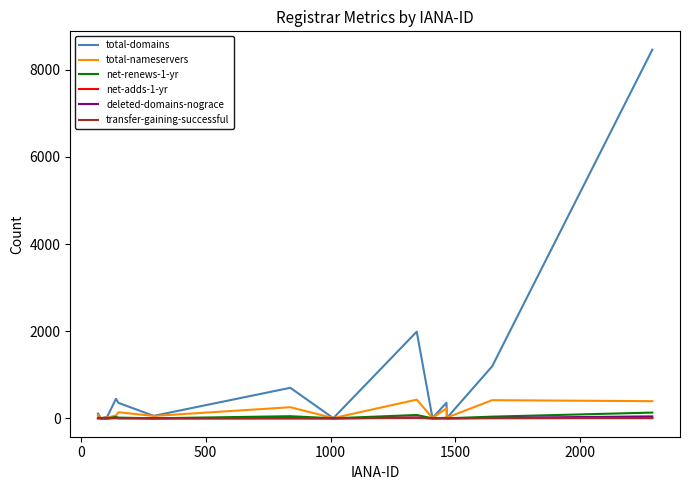

How many values in the total-domains series are below 354?

7